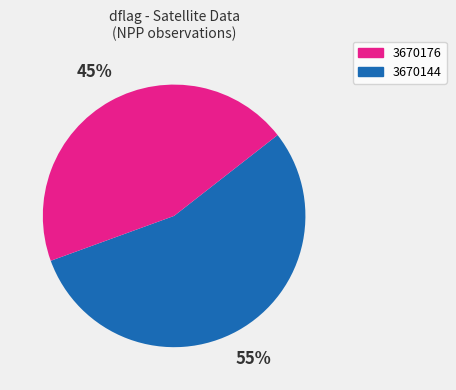

Count the number of slices in the pie.

2